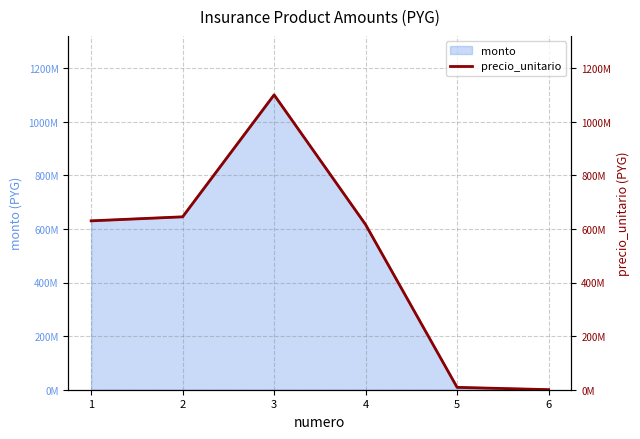

List the labels in order of value, smallest first.

6, 5, 4, 1, 2, 3